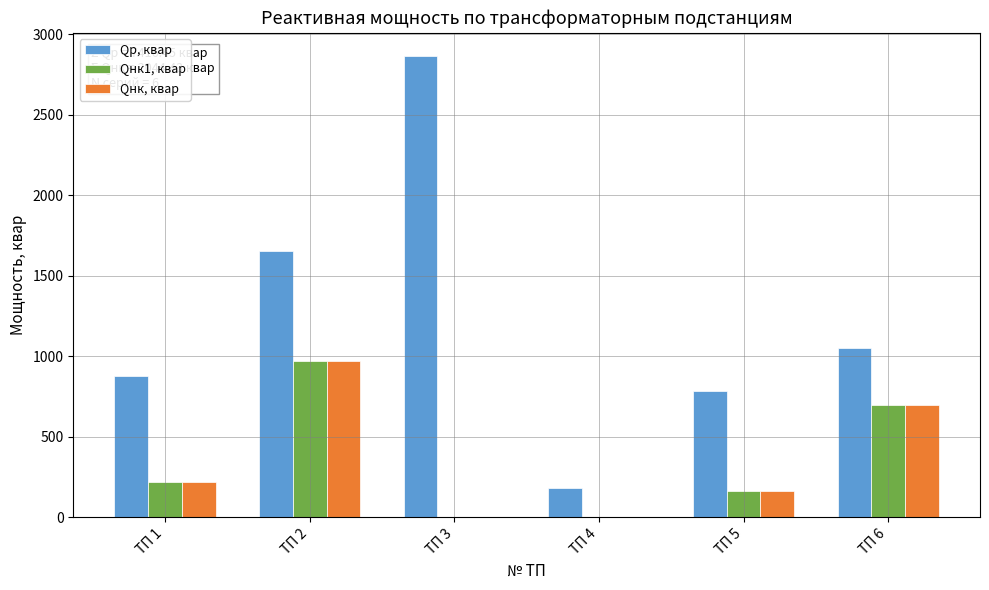

The value of Qнк1, квар at ТП 6 is 698.1. True or false?

True